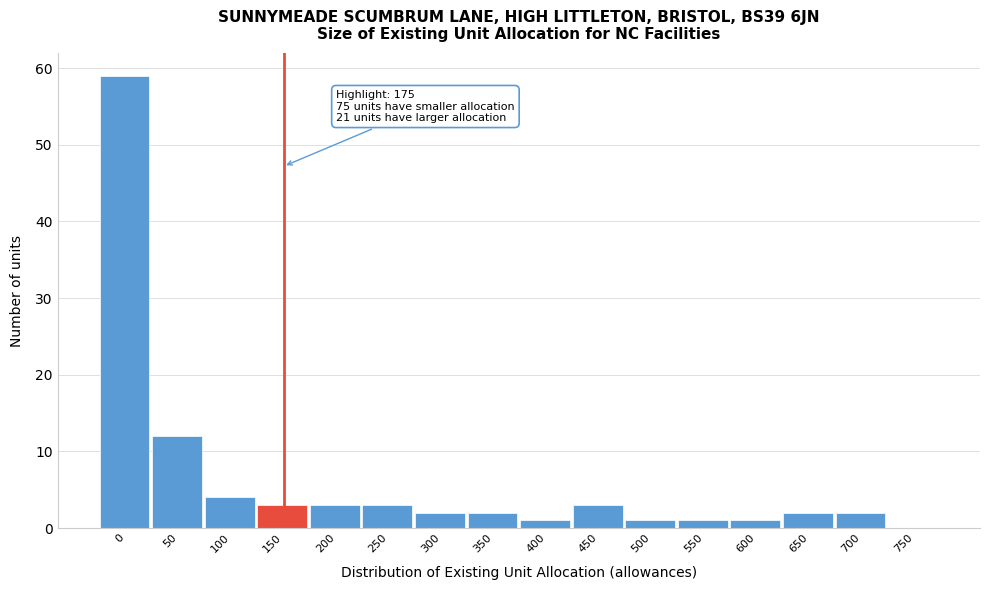

Reading left to right, extract all data points from this chart.

0=59	50=12	100=4	150=3	200=3	250=3	300=2	350=2	400=1	450=3	500=1	550=1	600=1	650=2	700=2	750=0